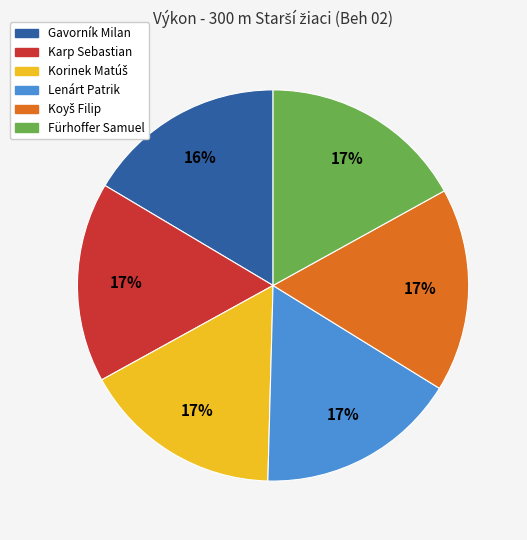

How many segments does this pie chart have?

6